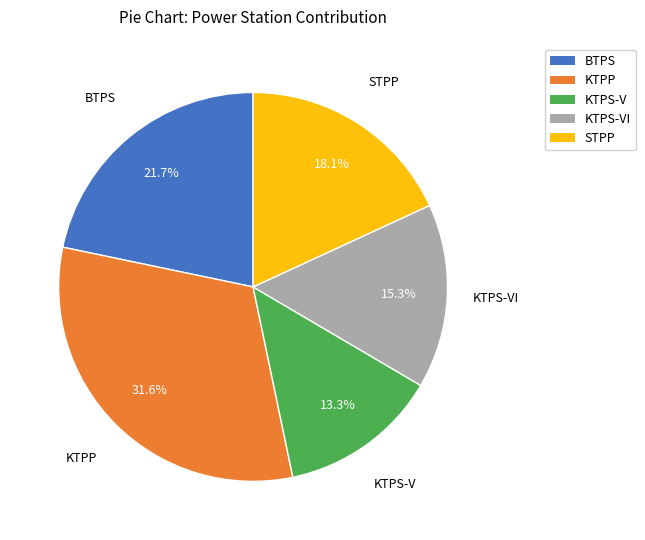

Count the number of slices in the pie.

5